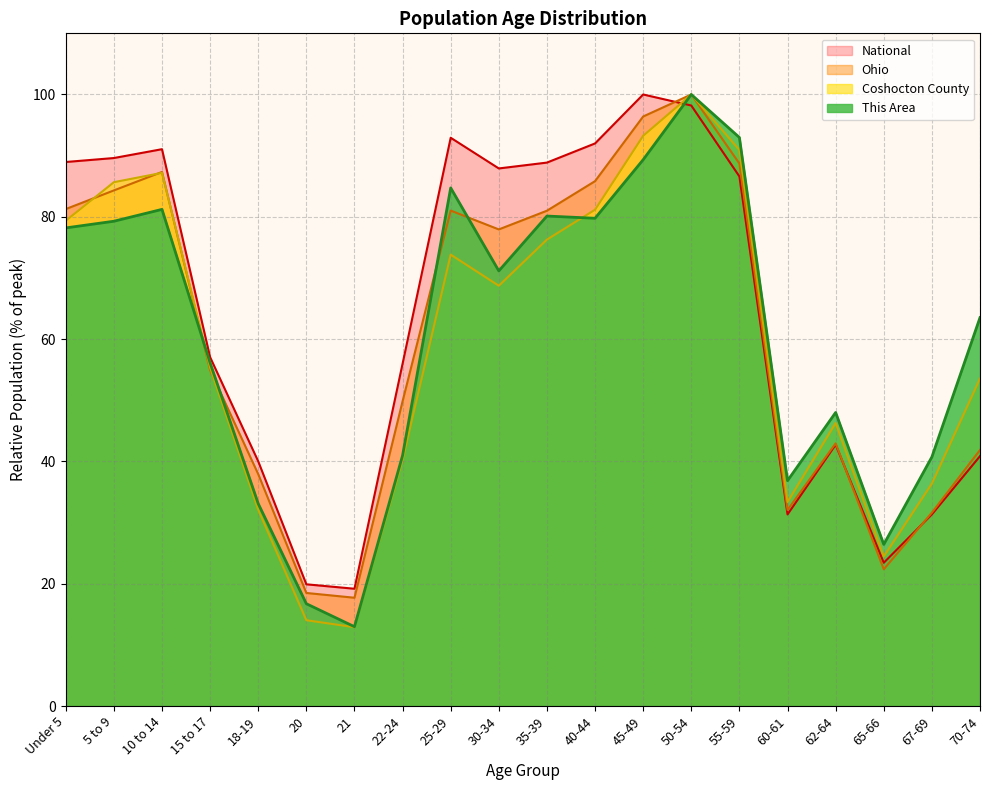

What is the sum of the Ohio values at 18-19 and 67-69?

69.5